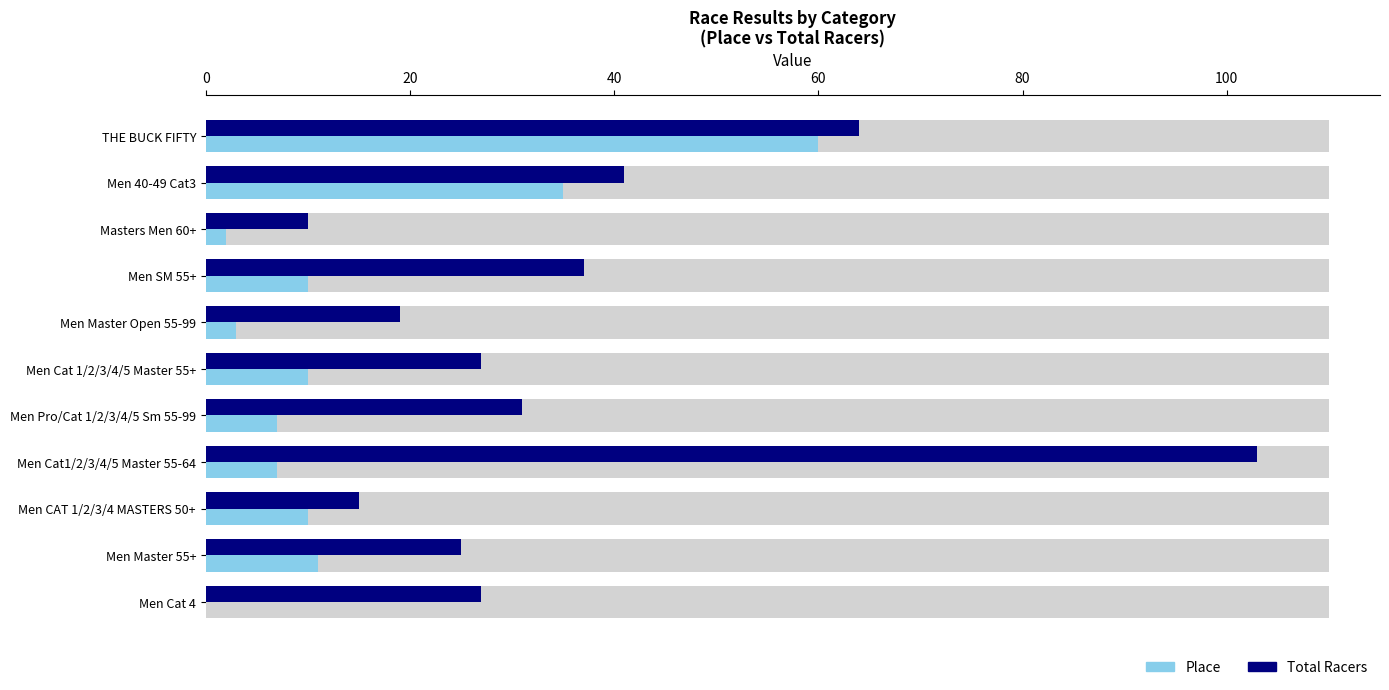

What are all the series names shown in the legend?

Place, Total Racers